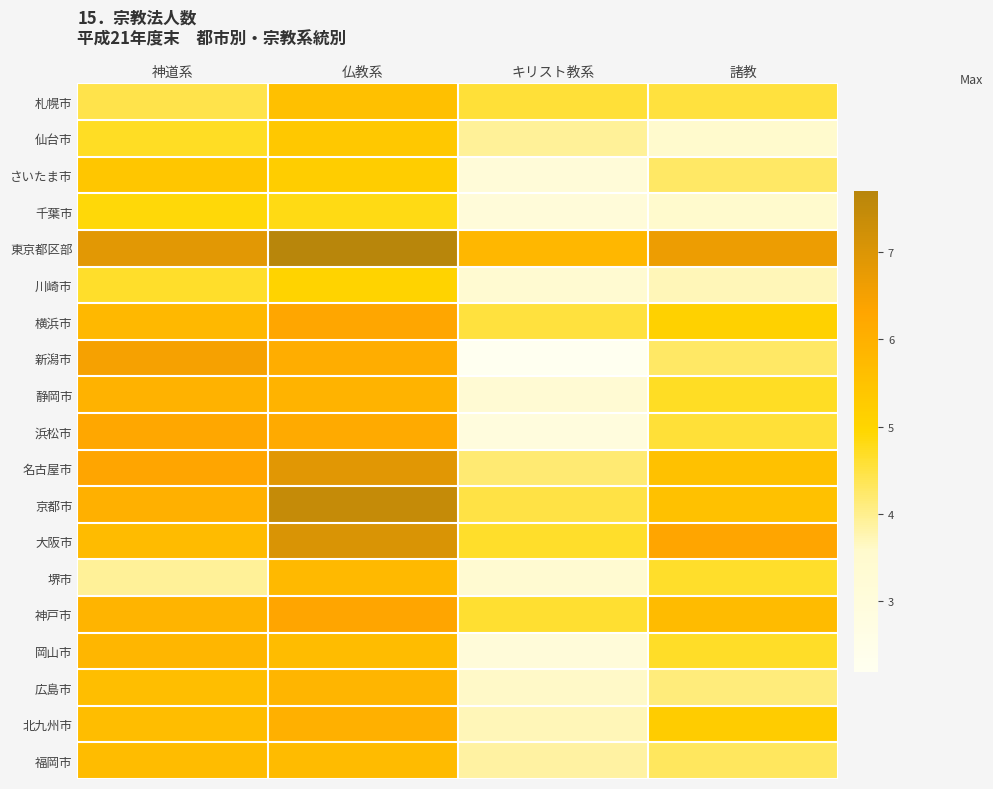

Which has a higher value, キリスト教系 or 神道系?

キリスト教系